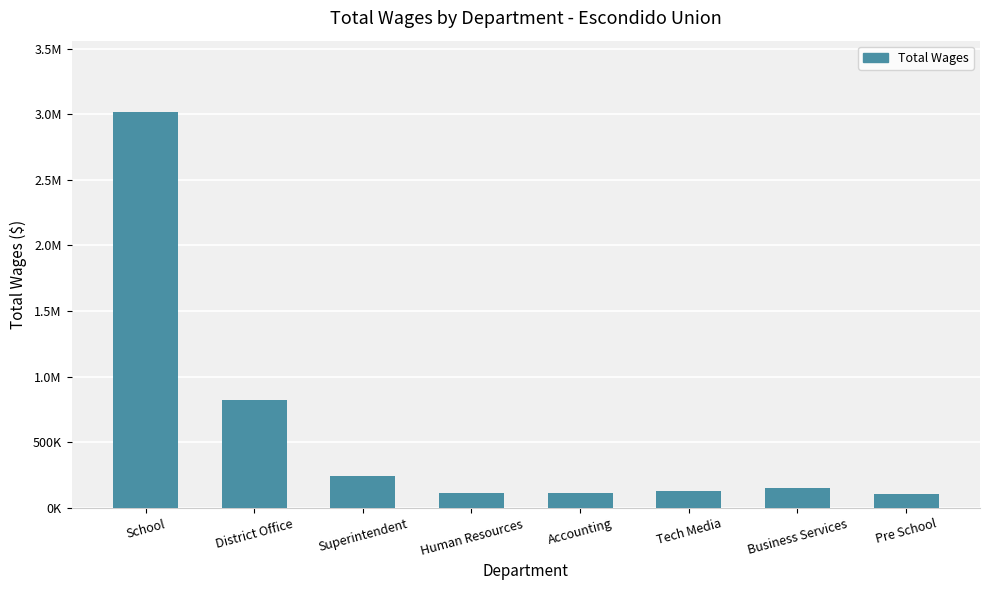

Are the bars horizontal?

No